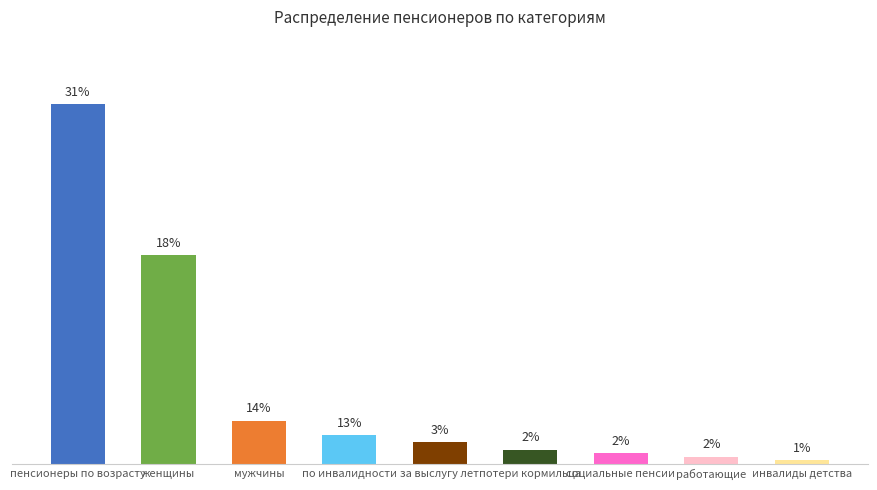

Rank the categories by value from lowest to highest.

инвалиды детства, работающие, социальные пенсии, потери кормильца, за выслугу лет, по инвалидности, мужчины, женщины, пенсионеры по возрасту